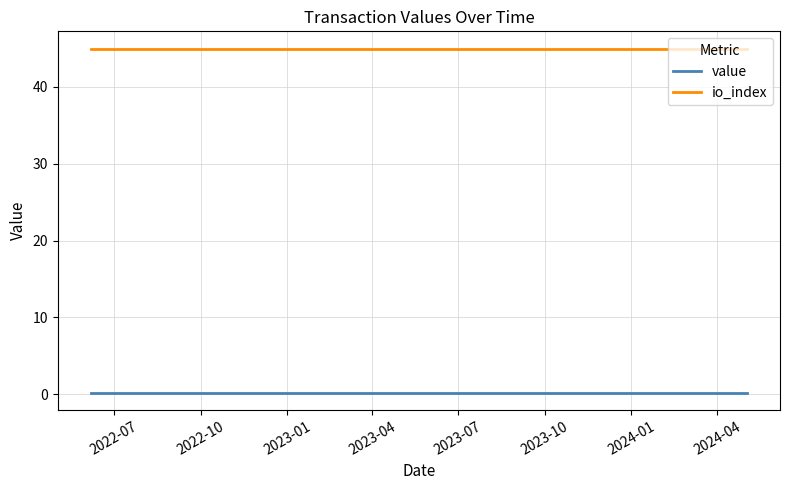

What is the maximum value shown in the chart?

45.0